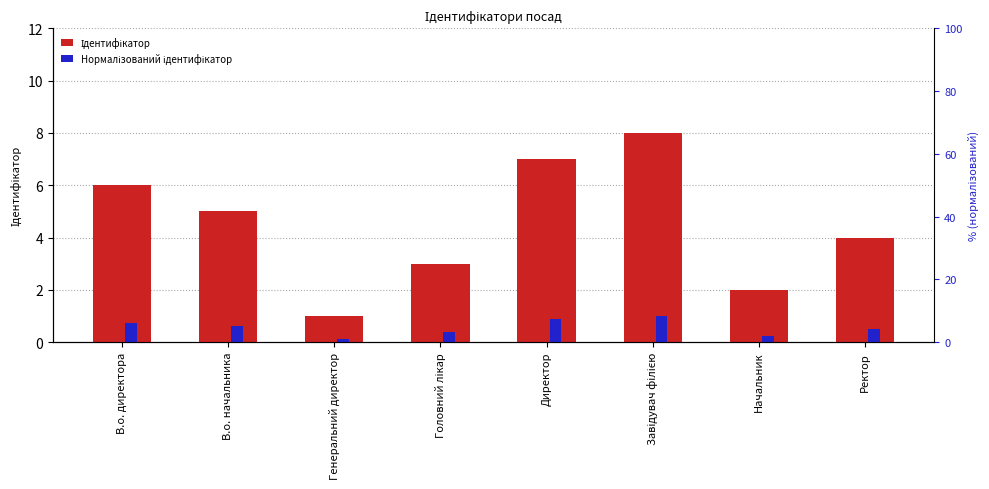

At Завідувач філією, list the series in order from smallest to largest.

Нормалізований ідентифікатор, Ідентифікатор